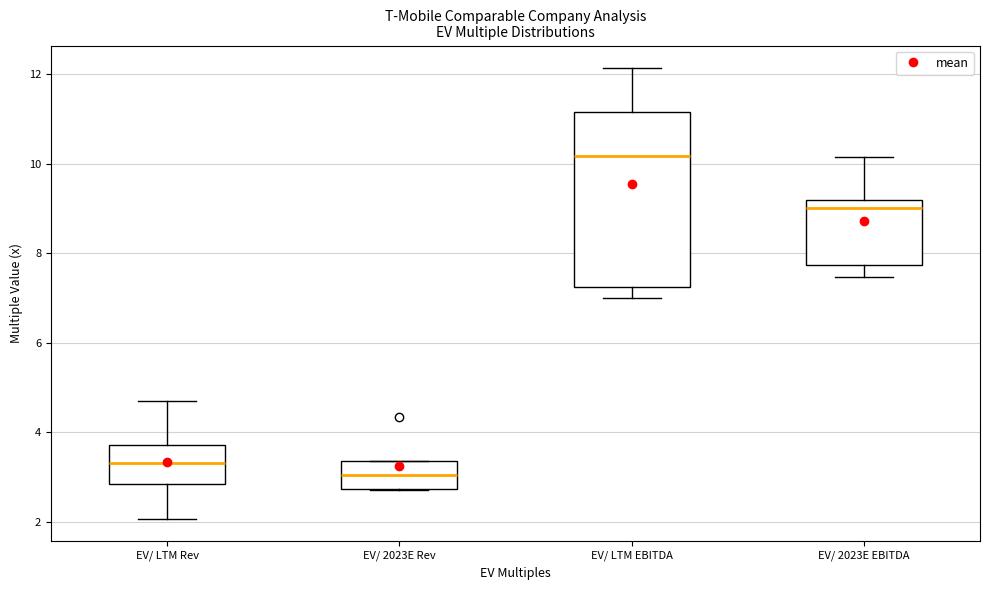

Where does the upper whisker of the box for EV/ LTM Rev end on the y-axis? The values are not printed on the chart, so give them approximately, as read against the axis.

4.8